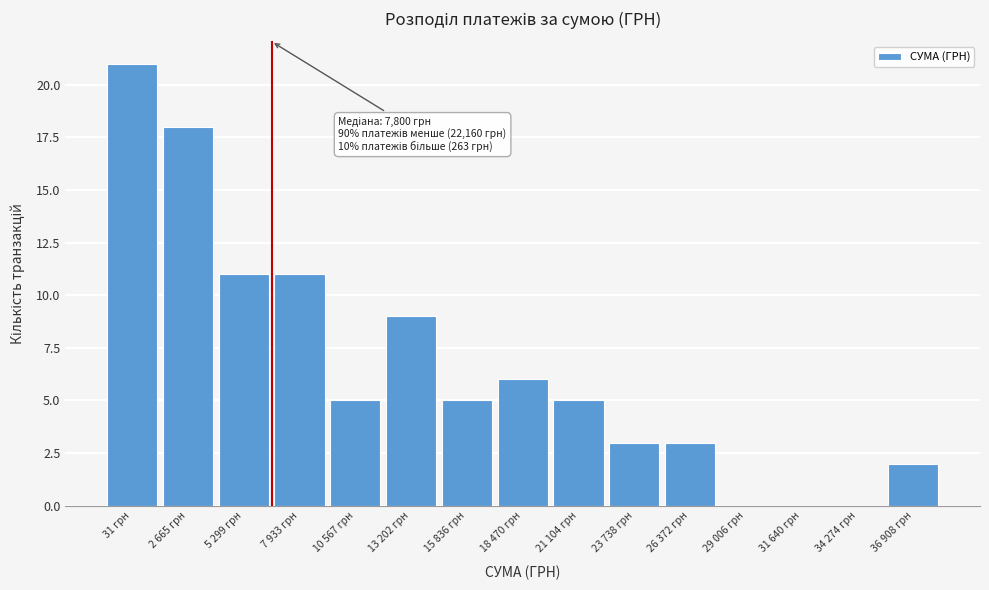

Reading right to left, what are all the values shown in this chart?

36 908 грн=2	34 274 грн=0	31 640 грн=0	29 006 грн=0	26 372 грн=3	23 738 грн=3	21 104 грн=5	18 470 грн=6	15 836 грн=5	13 202 грн=9	10 567 грн=5	7 933 грн=11	5 299 грн=11	2 665 грн=18	31 грн=21